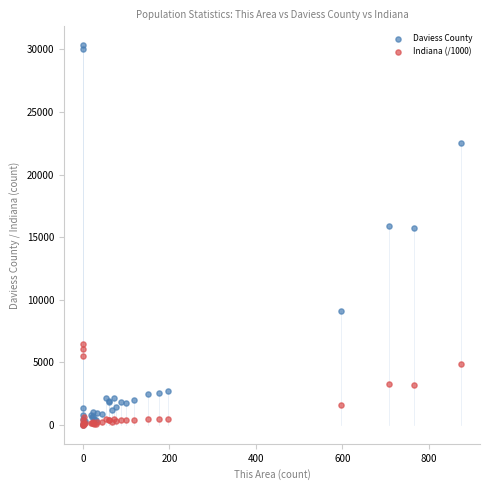

What are all the series names shown in the legend?

Daviess County, Indiana (/1000)